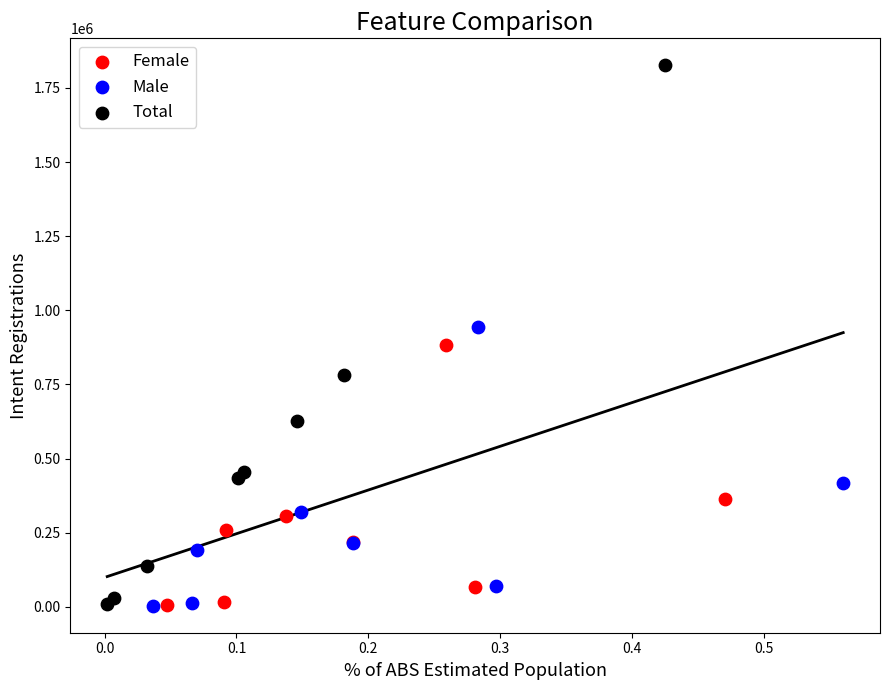

What are all the series names shown in the legend?

Female, Male, Total